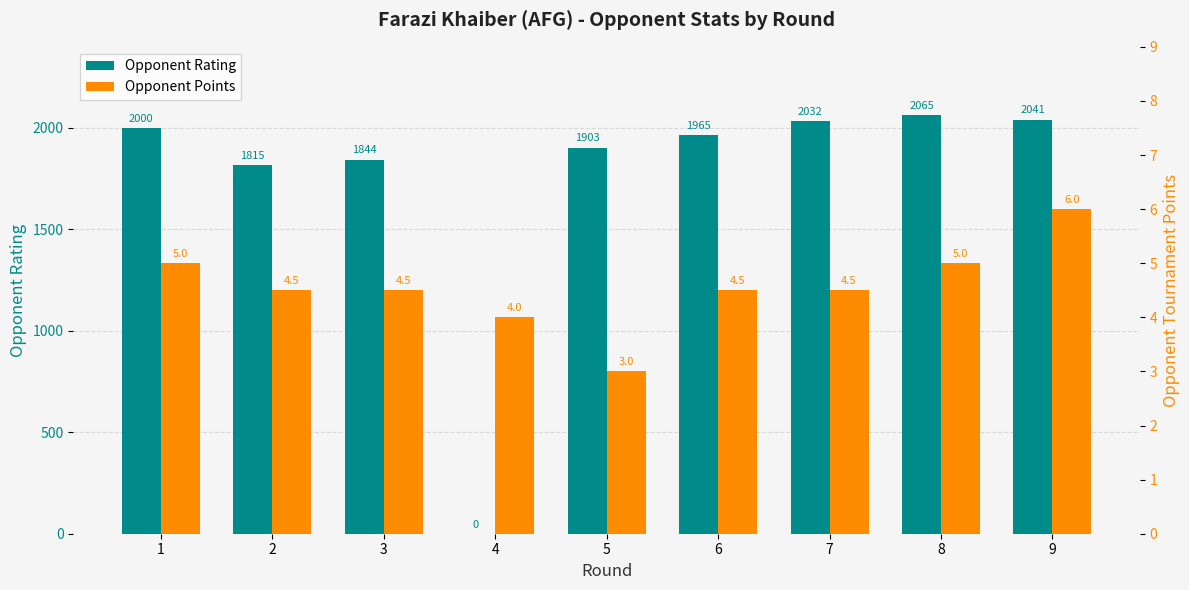

Which category has the highest value across all series?

8